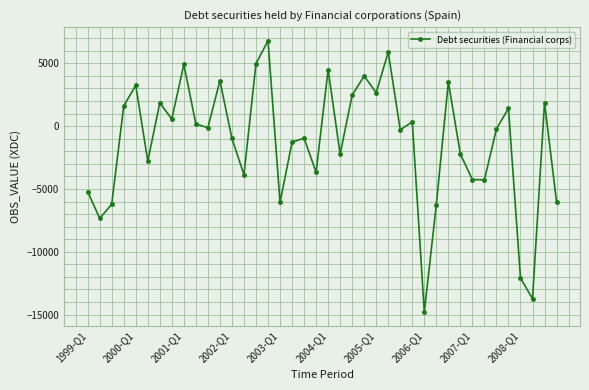

How many positive values are there?

18